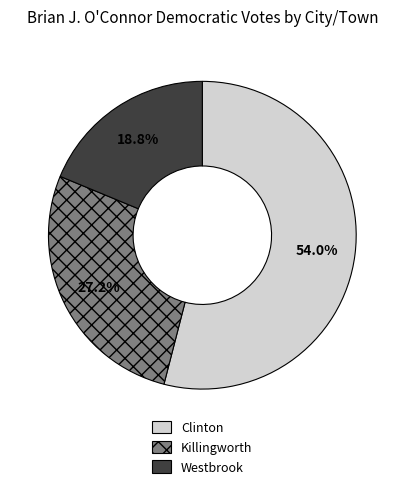

To the nearest percent, what is the difference between the largest and smallest slice percentages?

35%